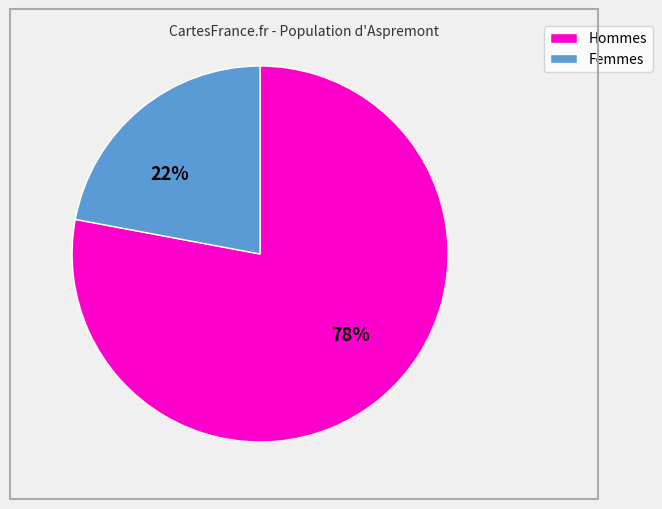

To the nearest percent, what is the difference between the largest and smallest slice percentages?

56%